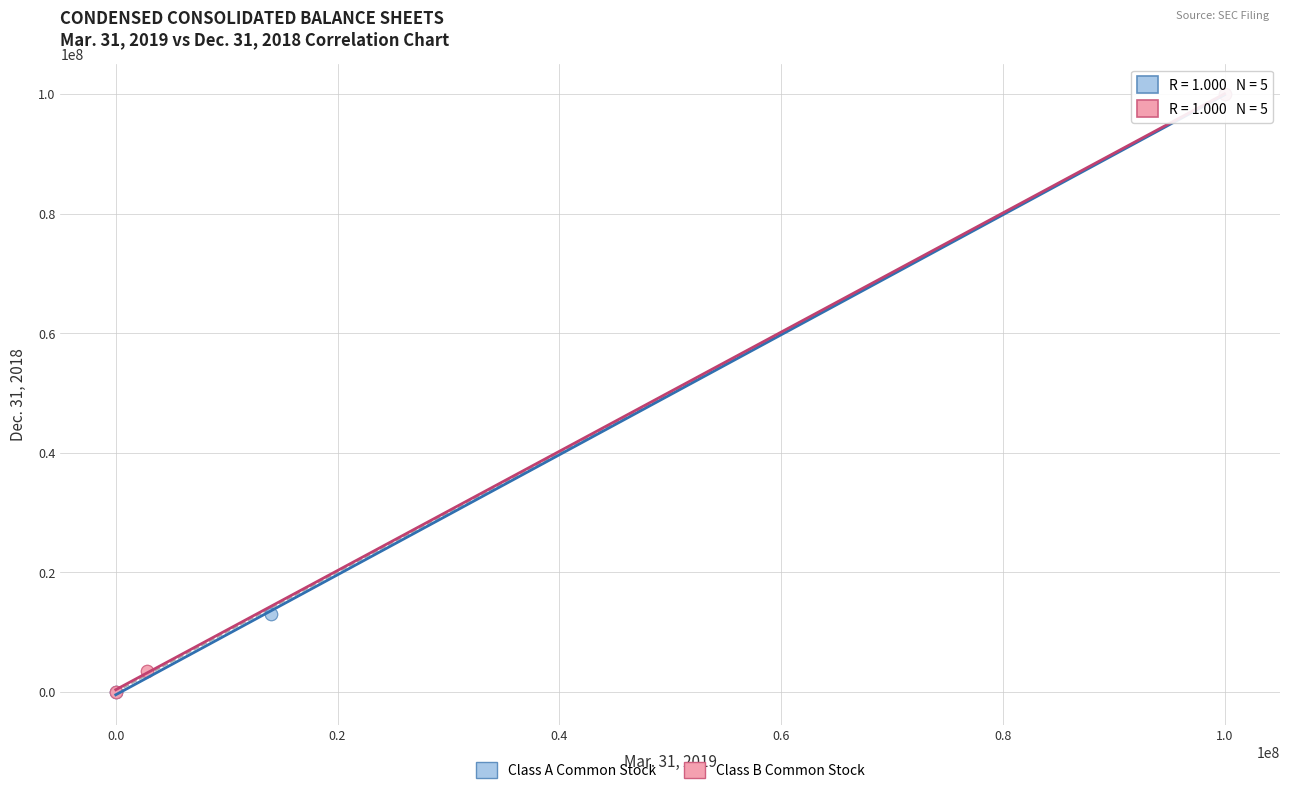

What are all the series names shown in the legend?

Class A Common Stock, Class B Common Stock